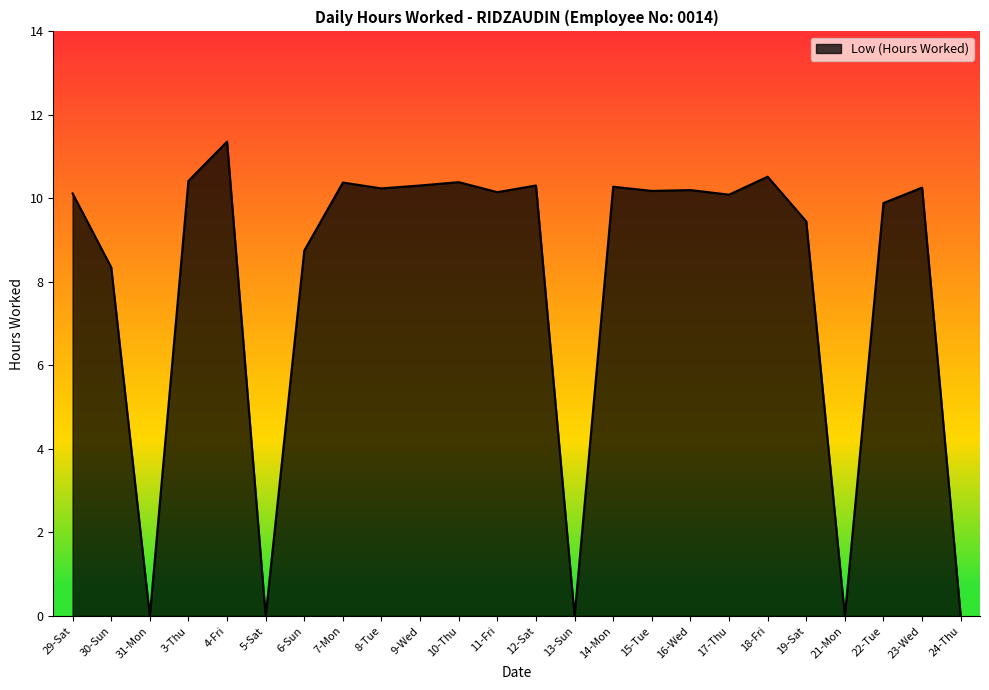

Is it true that the value at 9-Wed is 4.6?

False